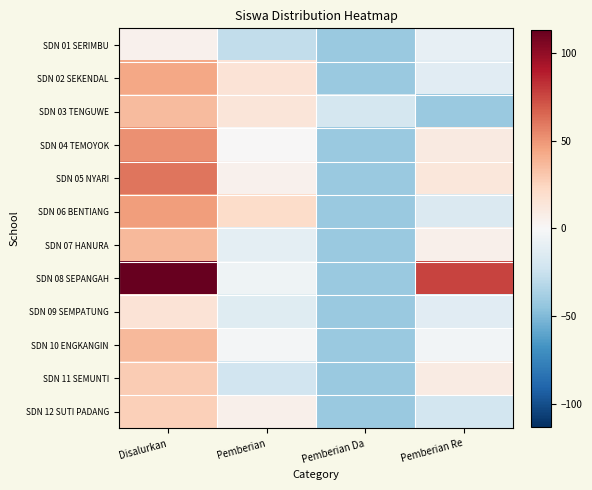

Which label corresponds to the largest value in the chart?

Disalurkan